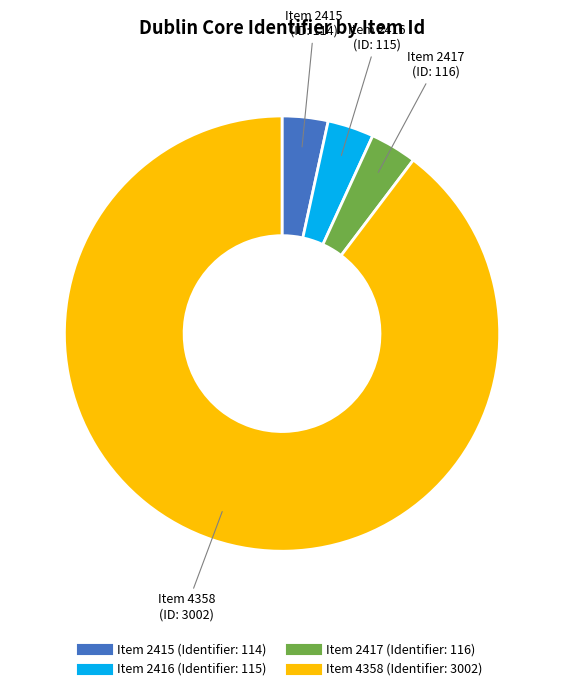

Is there a majority slice in this chart?

Yes